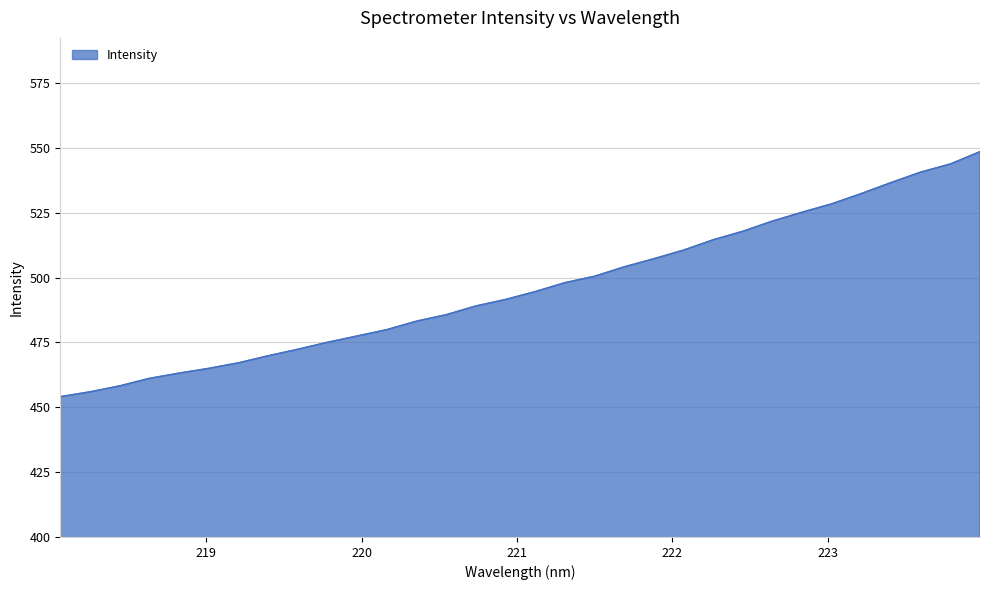

What is the minimum value shown in the chart?

454.1